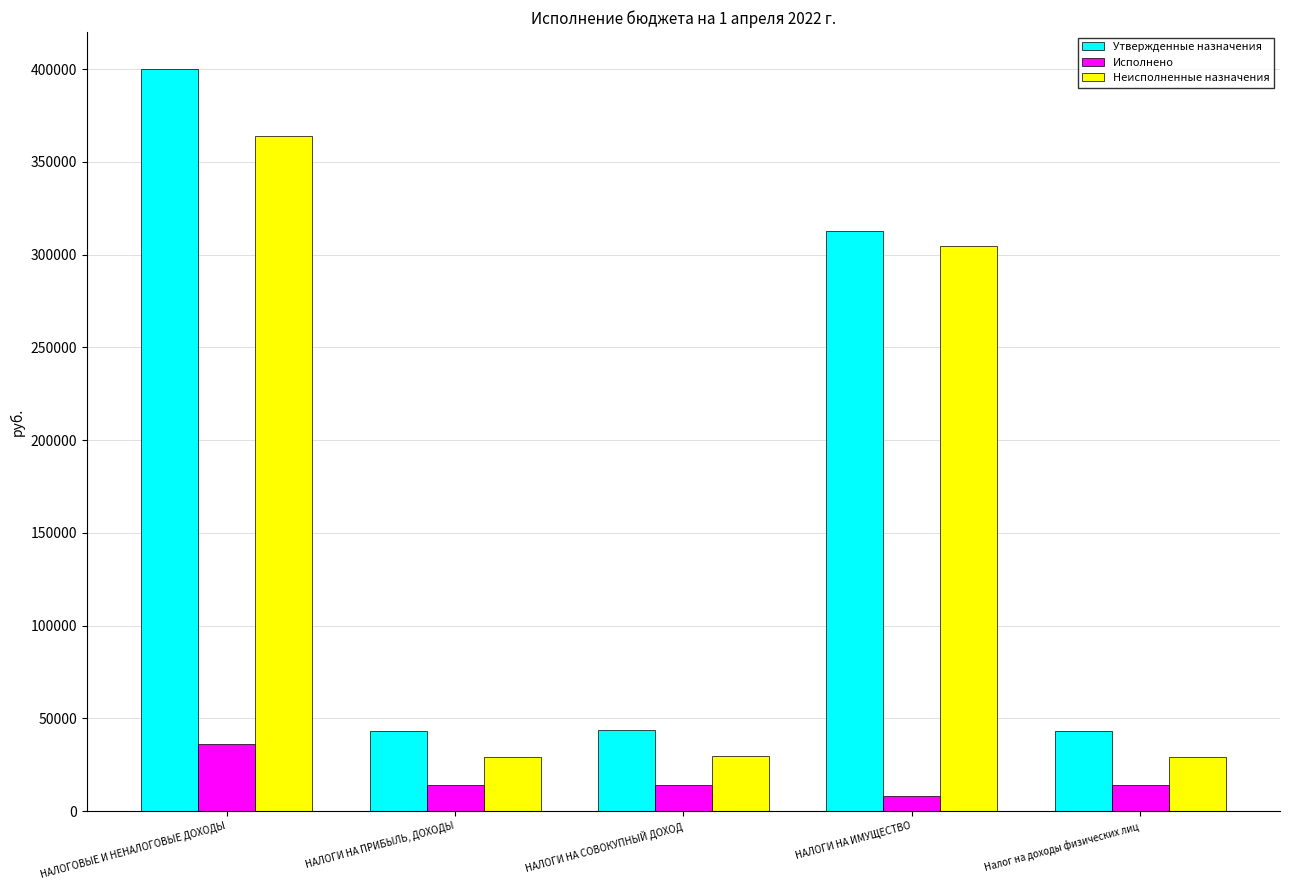

Which label corresponds to the largest value in the chart?

НАЛОГОВЫЕ И НЕНАЛОГОВЫЕ ДОХОДЫ